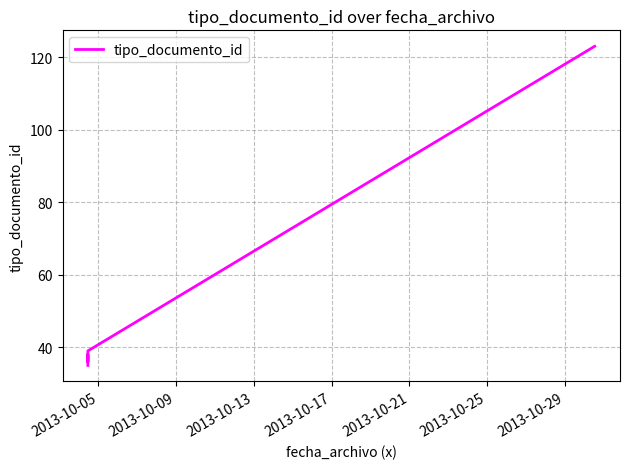

What is the average value?

51